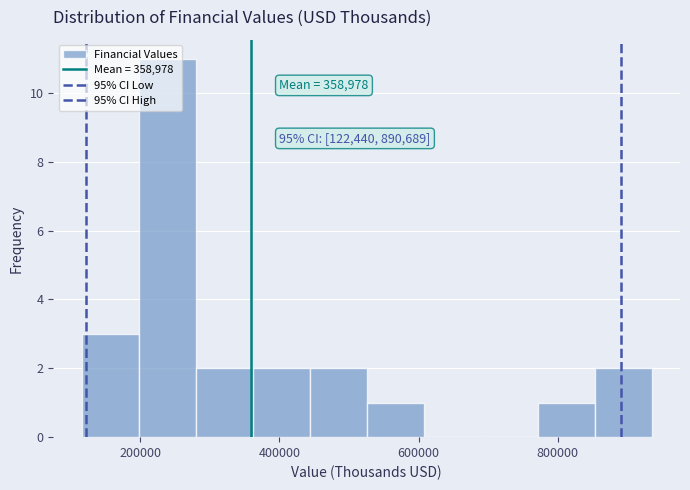

Which range on the x-axis has the tallest bar?

200000 to 280000